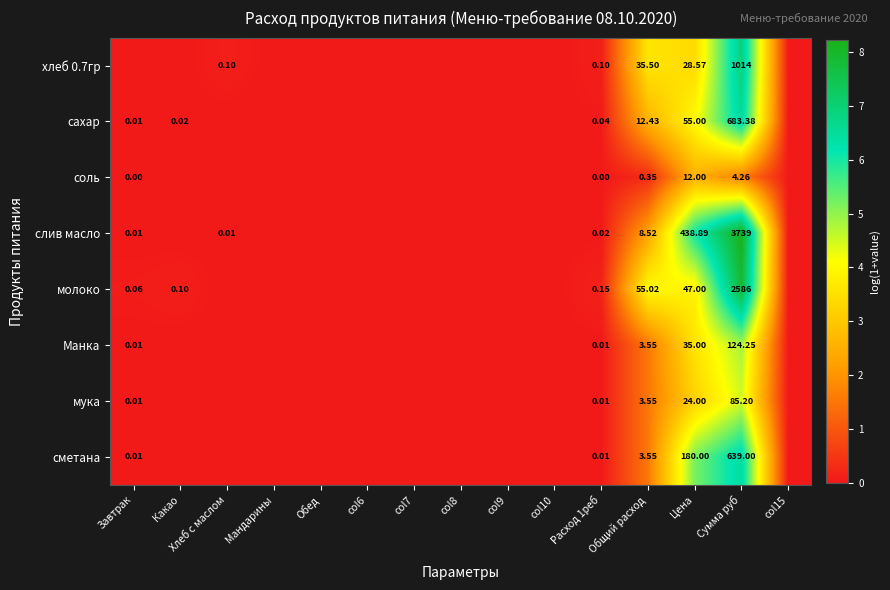

Rank the series at Обед from lowest to highest value.

хлеб 0.7гр, сахар, соль, слив масло, молоко, Манка, мука, сметана